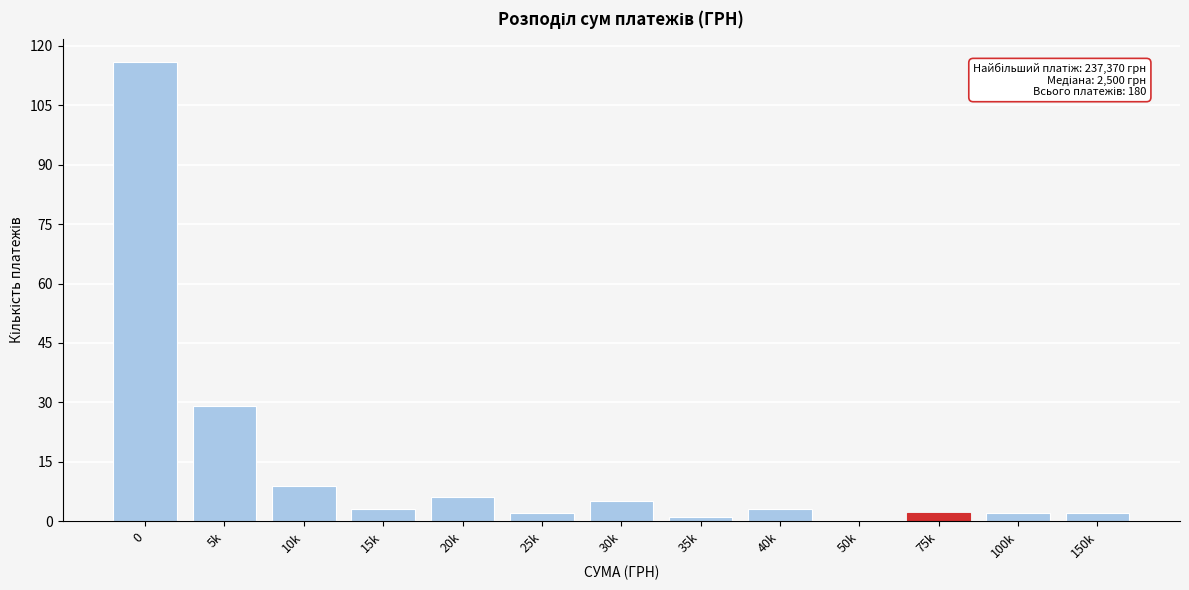

Reading left to right, what are all the values shown in this chart?

0=116	5k=29	10k=9	15k=3	20k=6	25k=2	30k=5	35k=1	40k=3	50k=0	75k=2	100k=2	150k=2